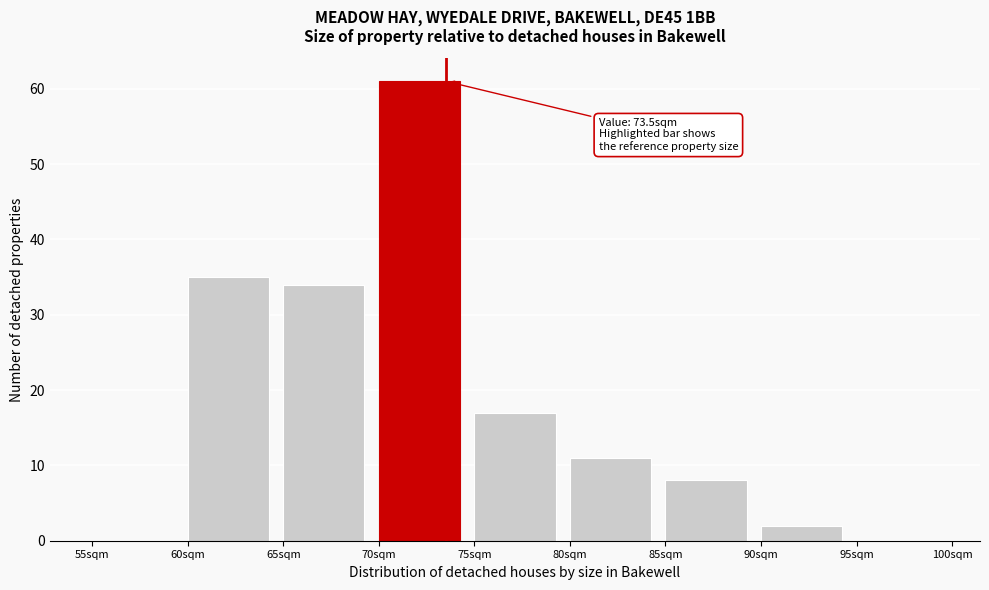

Over which range of the x-axis is the bar tallest?

70 to 75